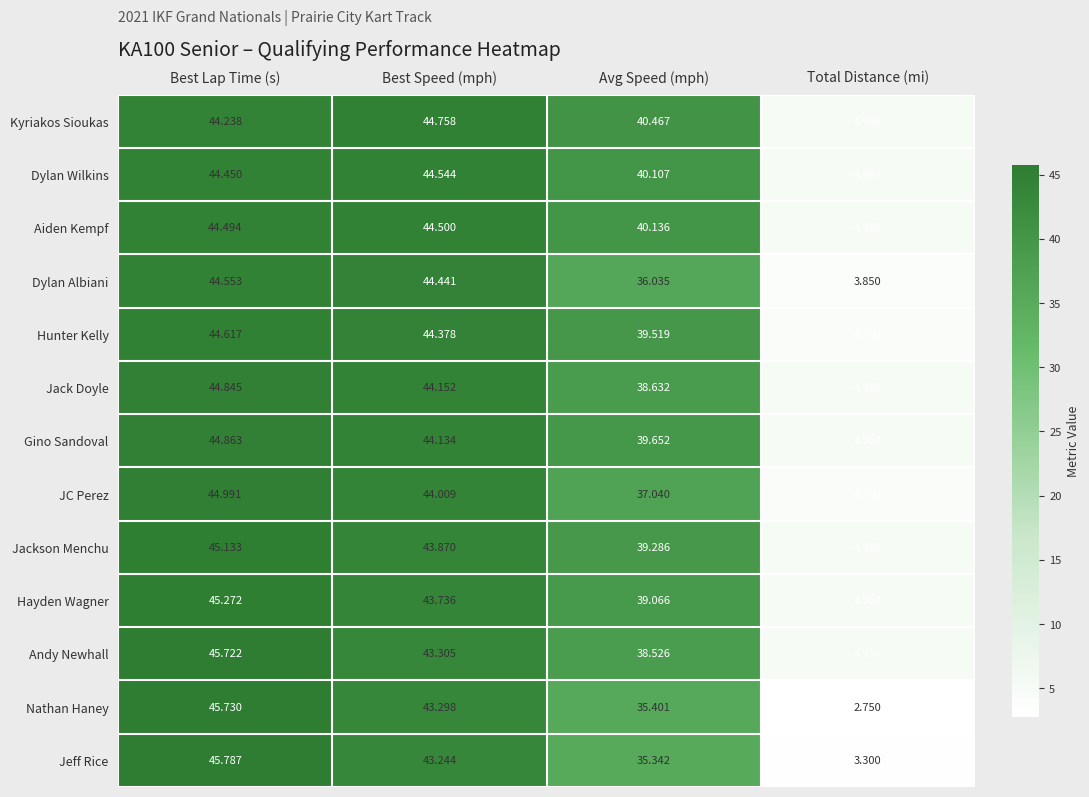

At which category does the chart reach its minimum across all series?

Total Distance (mi)